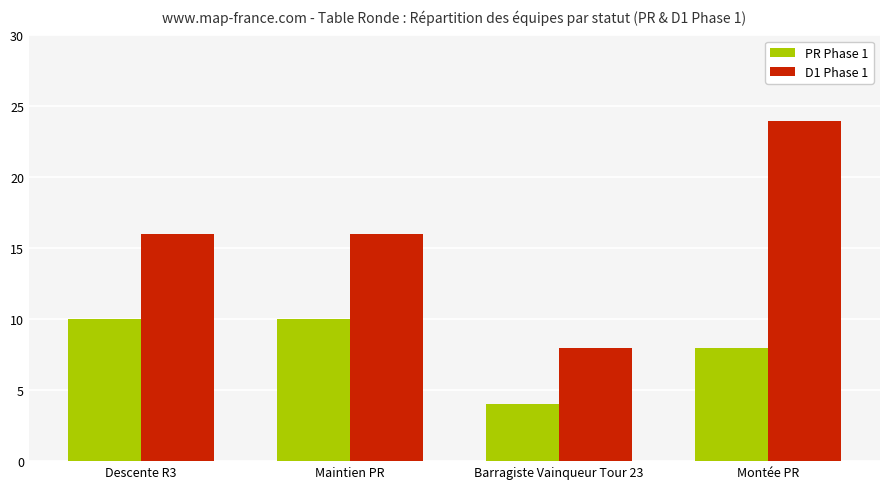

The value of D1 Phase 1 at Maintien PR is 16. True or false?

True